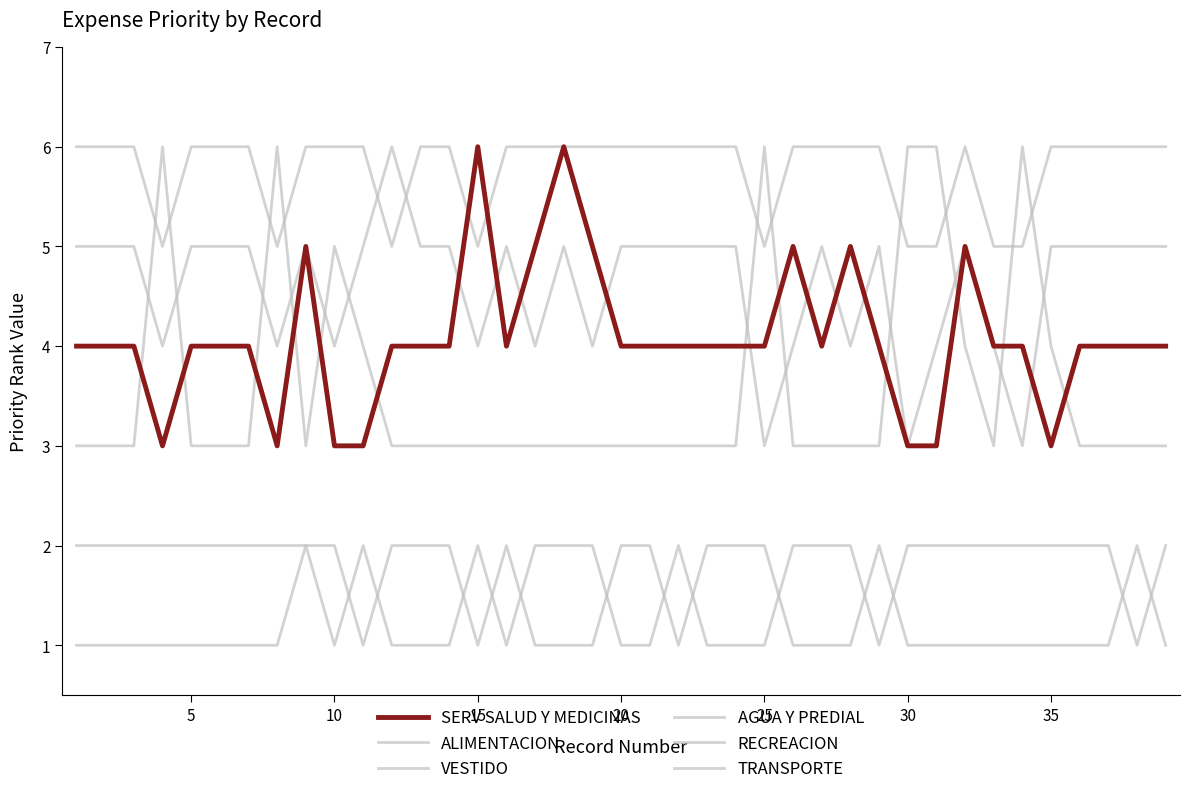

At which label does AGUA Y PREDIAL reach its peak?

15